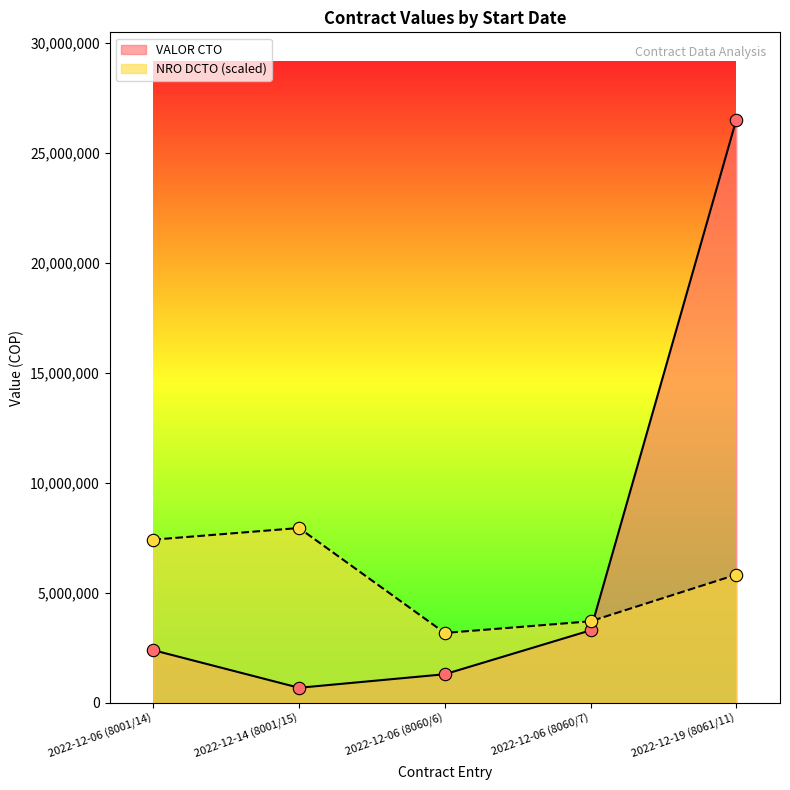

Which series contains the highest Y value?

VALOR CTO